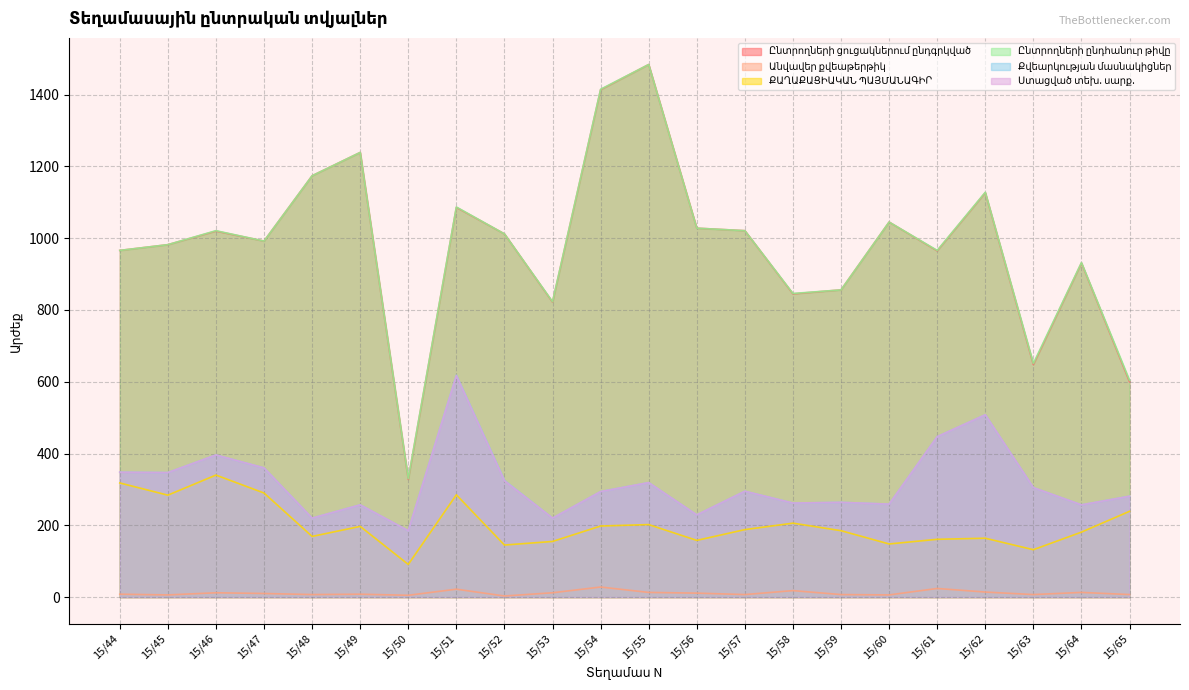

What is the spread (max minus min) of values at 15/65?

597